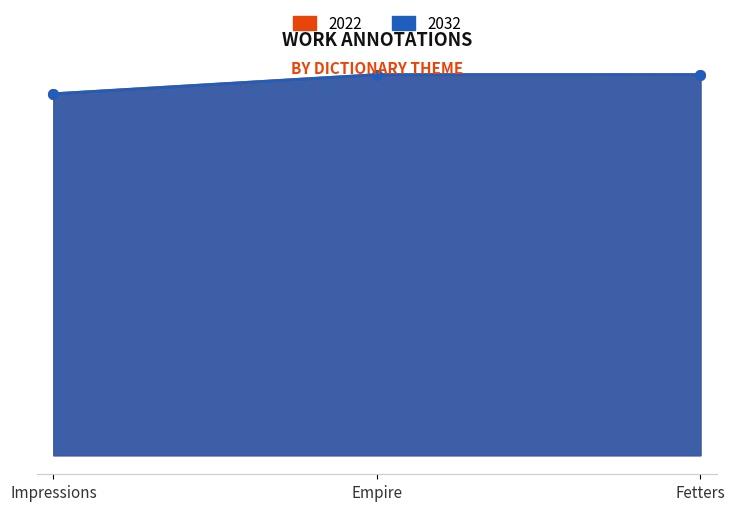

Where is 2022 nearest to the value 22729?

Empire